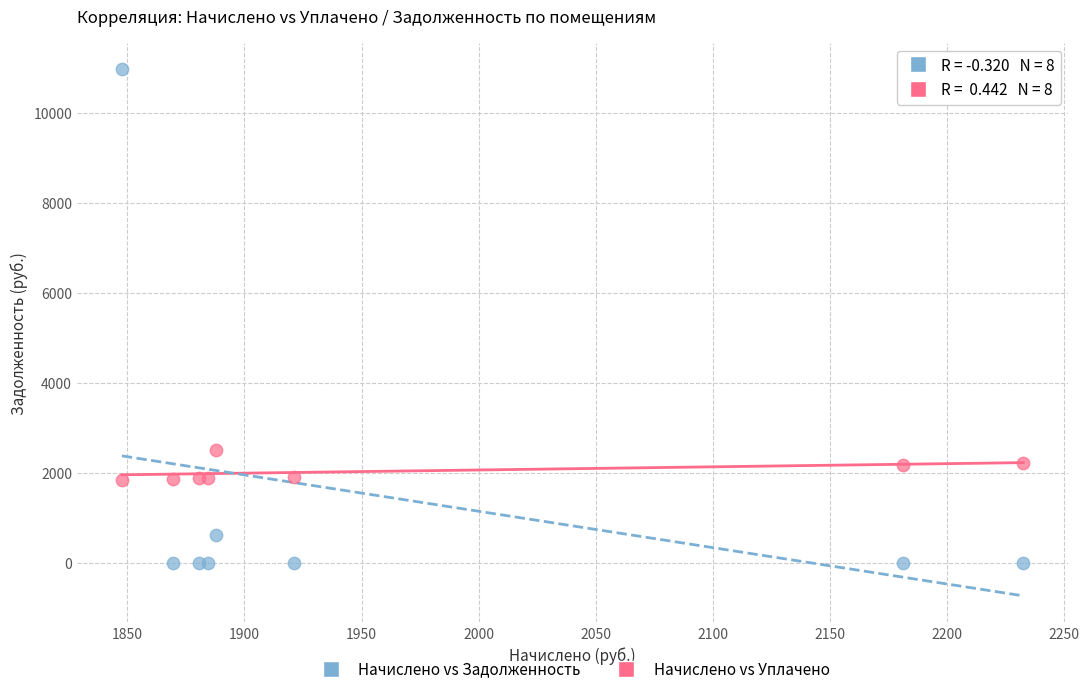

What are all the series names shown in the legend?

Начислено vs Задолженность, Начислено vs Уплачено